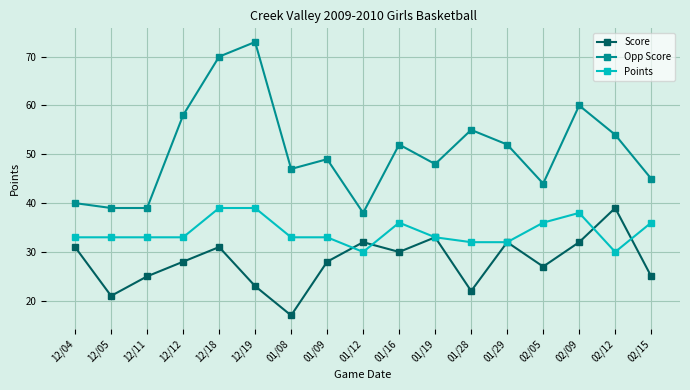

What is the sum of the Points values at 02/15 and 12/19?

75